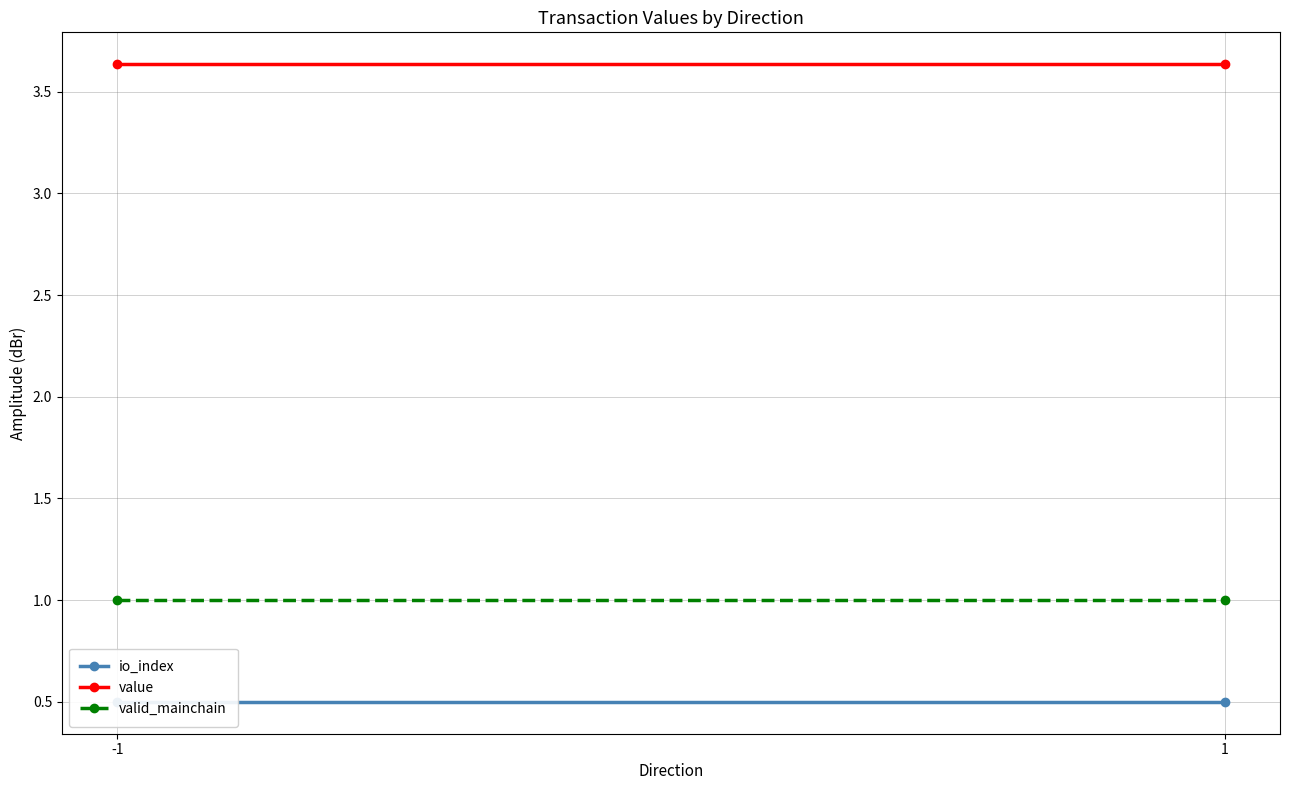

Which series changed the most between -1 and 1?

io_index